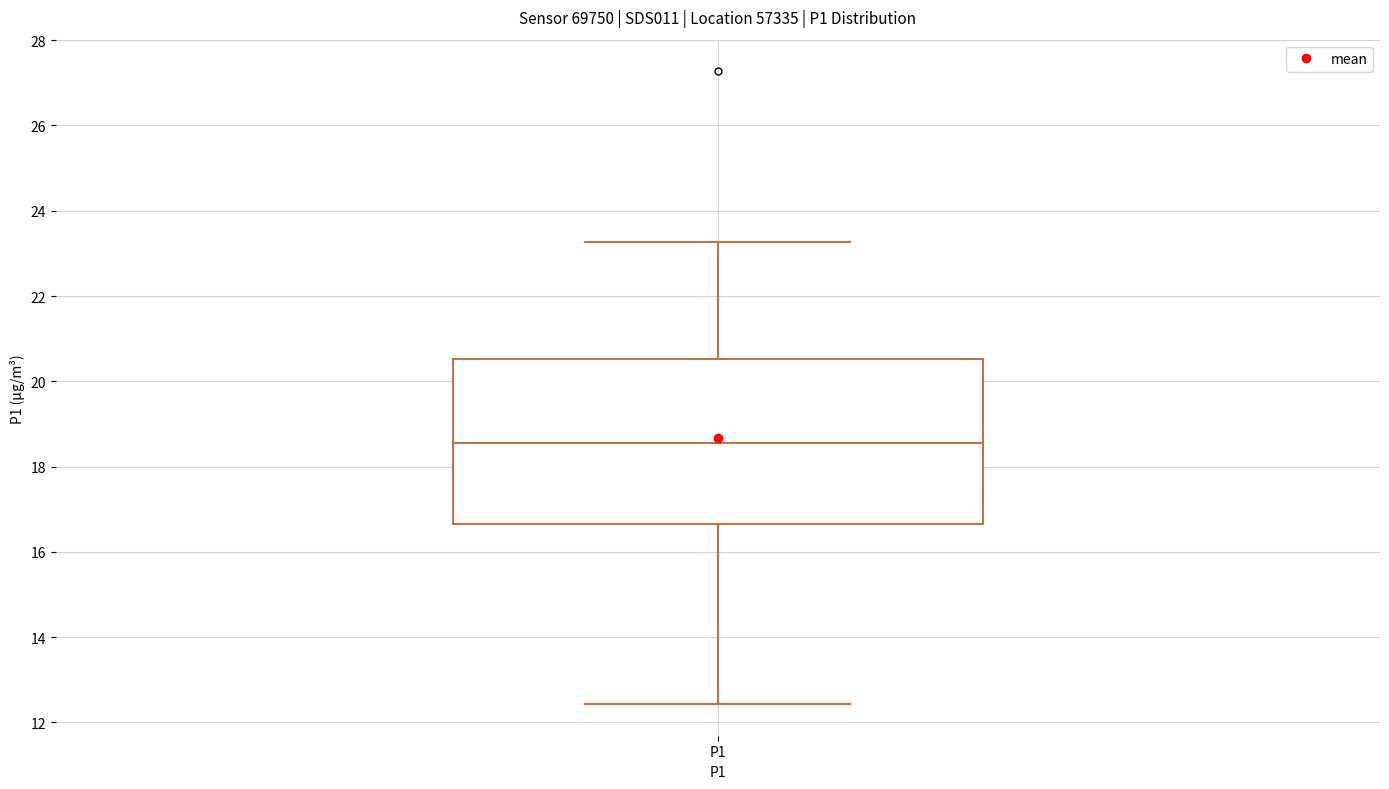

Where does the upper whisker of the box for P1 end on the y-axis? The values are not printed on the chart, so give them approximately, as read against the axis.

23.2